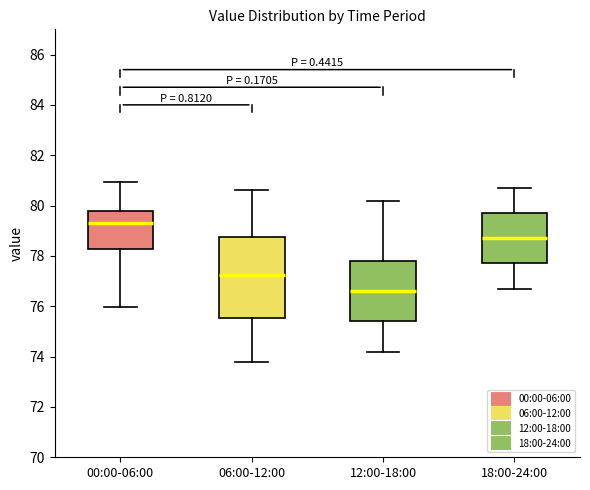

Where is the upper edge of the box for 18:00-24:00 on the y-axis? The values are not printed on the chart, so give them approximately, as read against the axis.

79.8